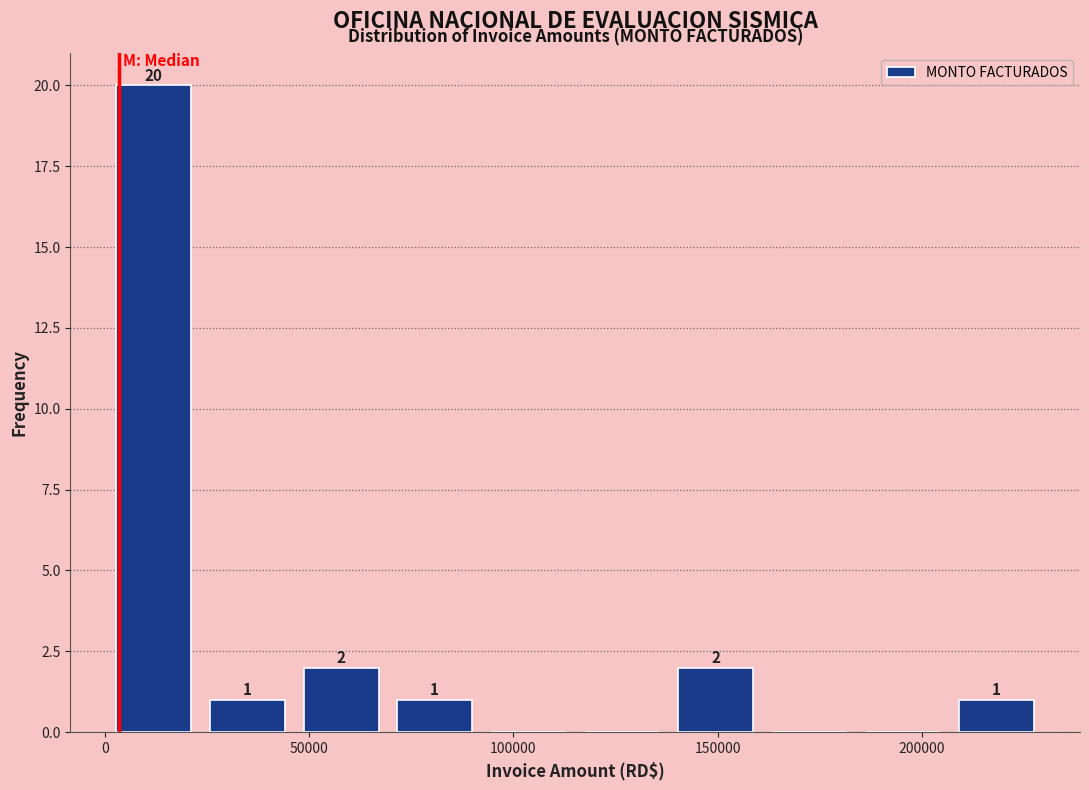

Over which range of the x-axis is the bar tallest?

0 to 25000